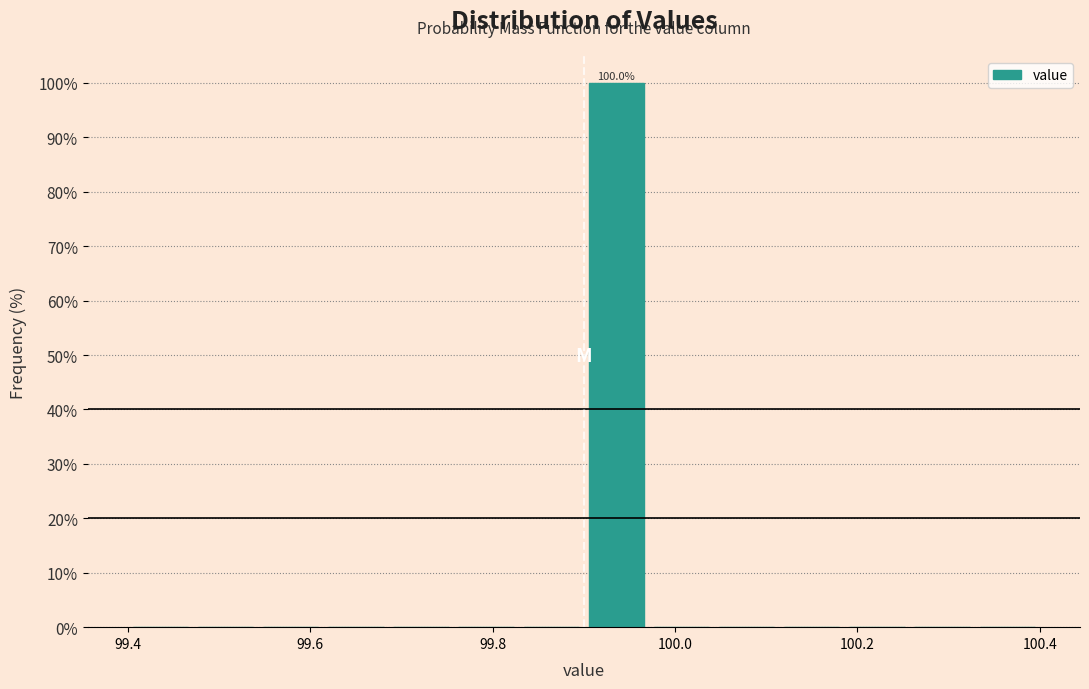

Around what value on the x-axis is the tallest bar? Give the approximate position of its centre, as read against the axis.

99.94